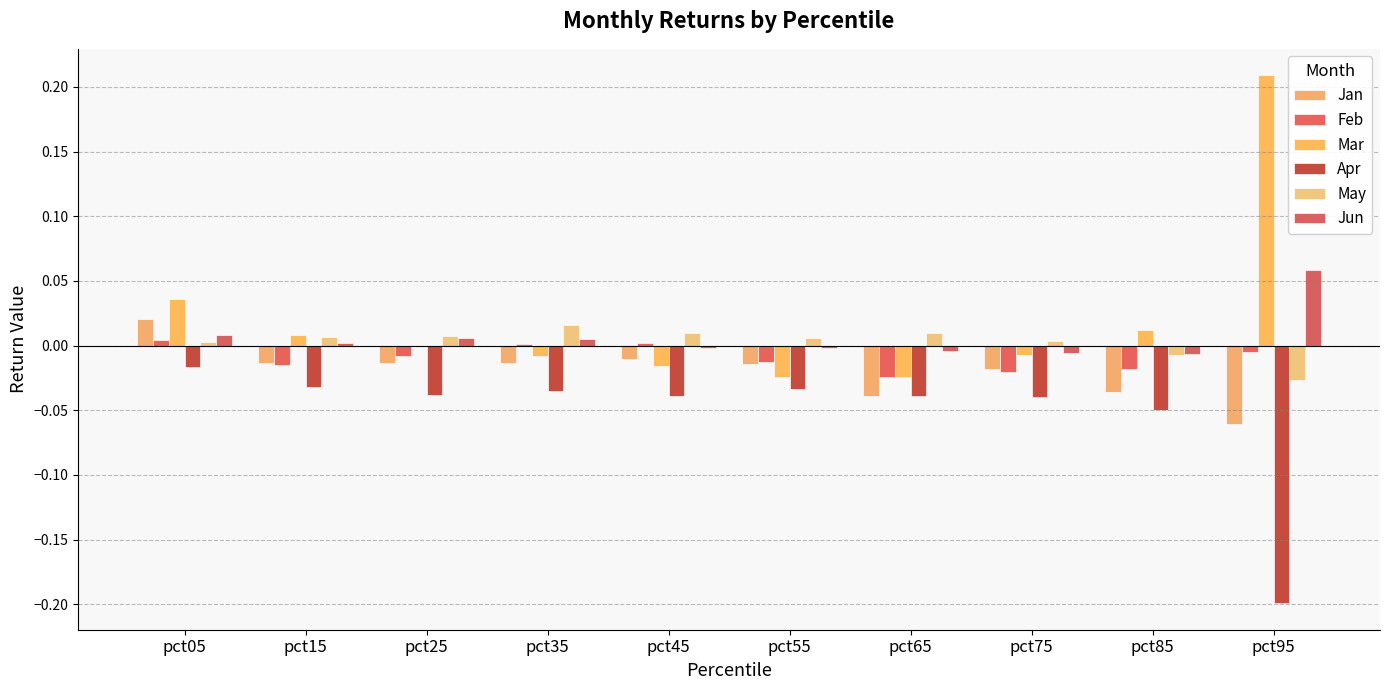

The value of Feb at pct65 is -0.0. True or false?

False